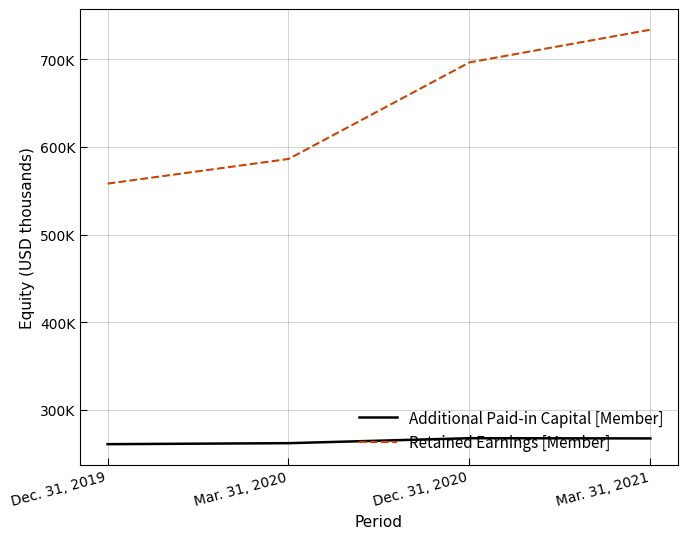

Which series has the widest spread of values?

Retained Earnings [Member]